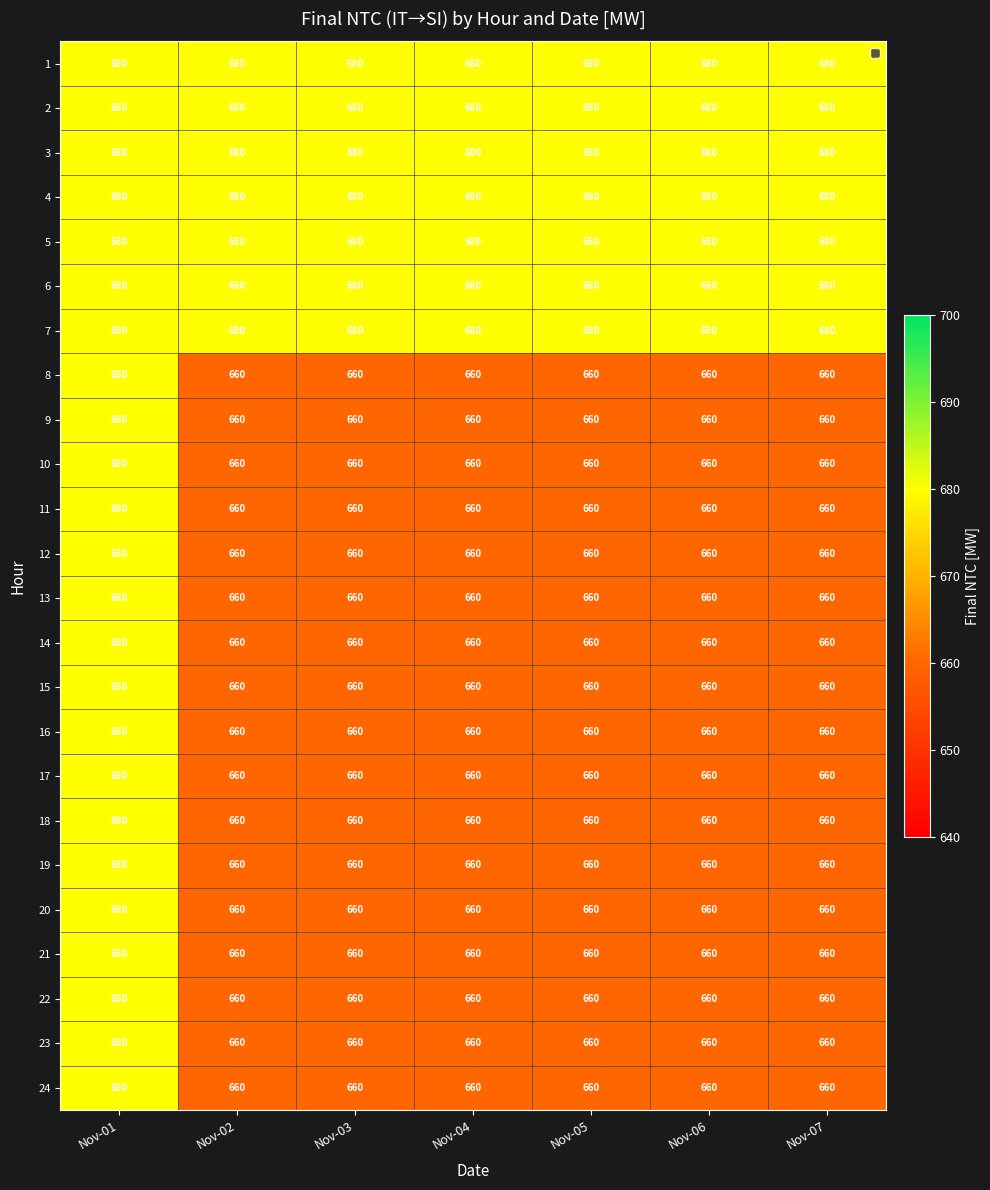

What is the average value of the 16 series?

663